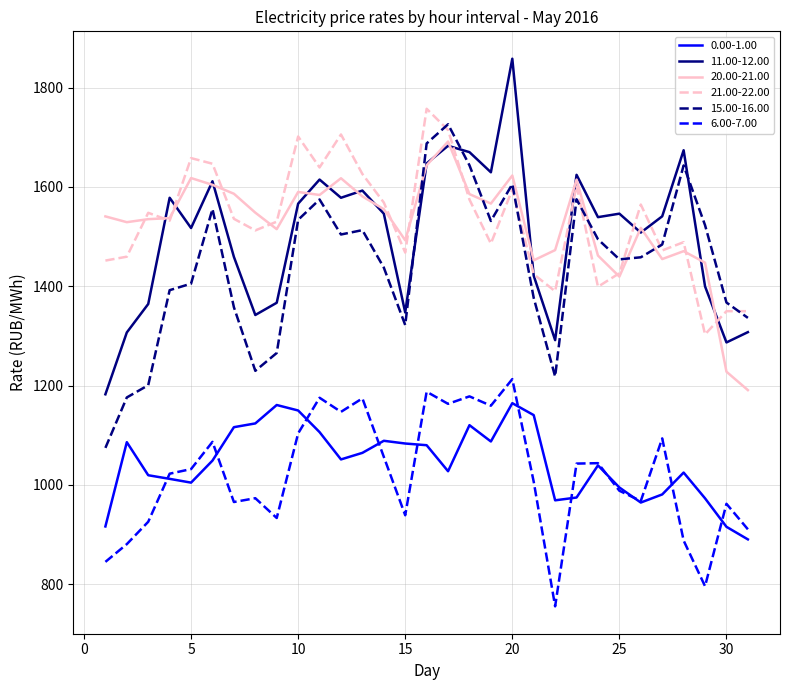

What is the maximum value shown in the chart?

1858.2